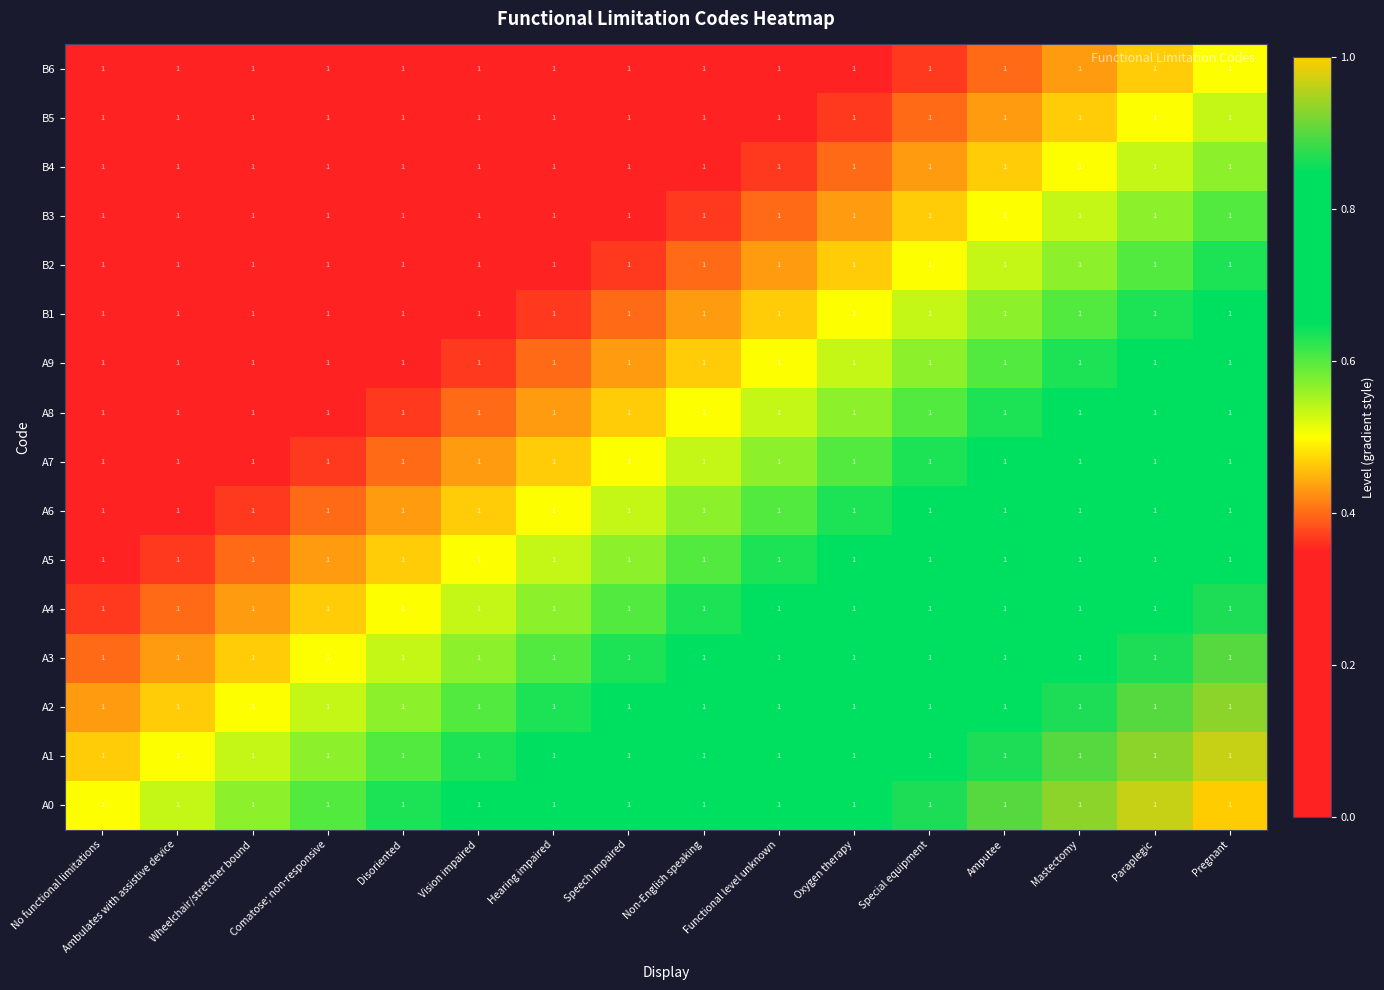

List the series in order of their peak value, highest first.

A0, A1, A2, A3, A4, A5, A6, A7, A8, A9, B1, B2, B3, B4, B5, B6